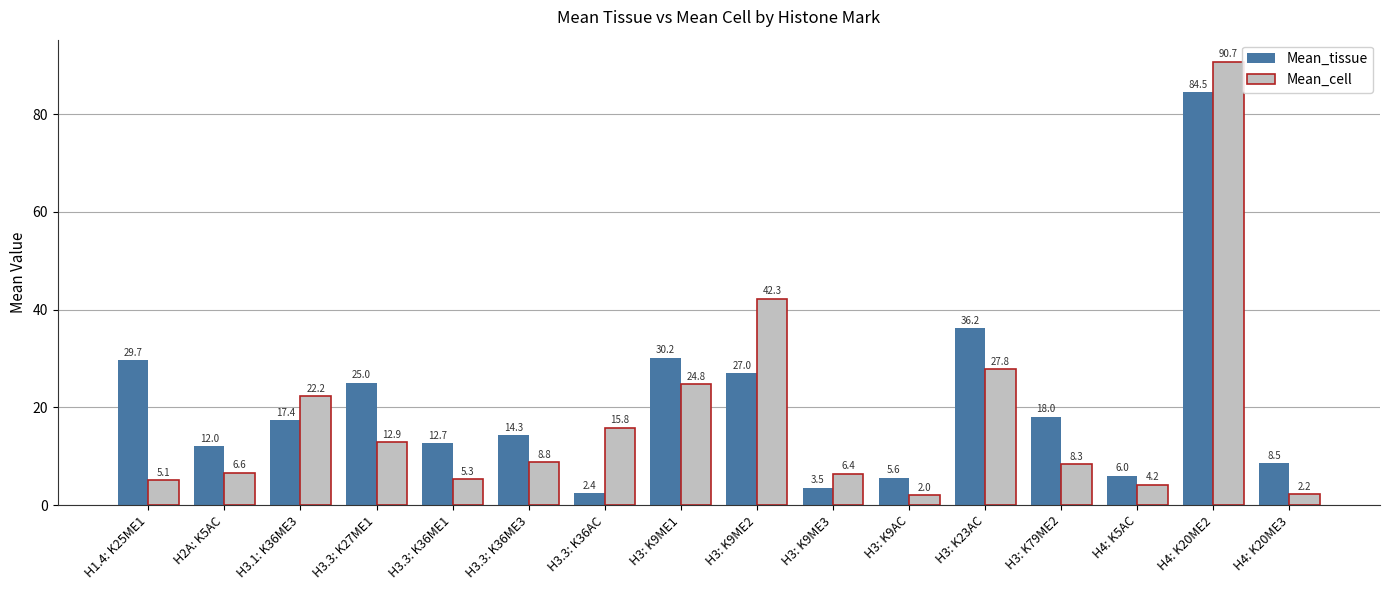

Rank the series by their average value, from highest to lowest.

Mean_tissue, Mean_cell